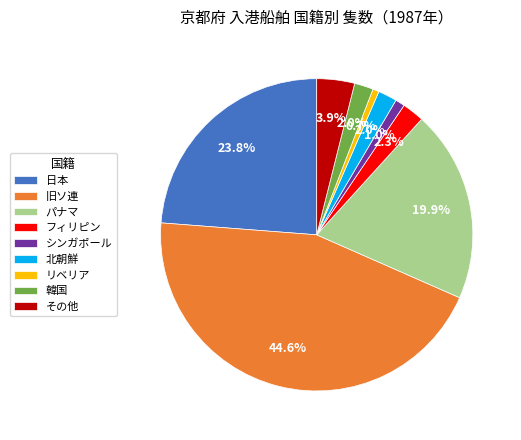

The 旧ソ連 slice represents 50% of the pie. True or false?

False